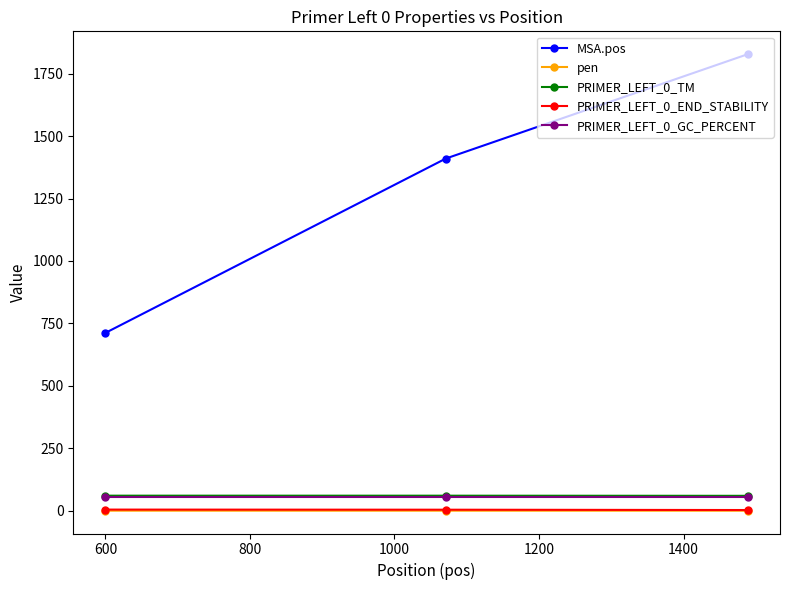

What is the value of the PRIMER_LEFT_0_TM point at the 1st from the left?

60.3